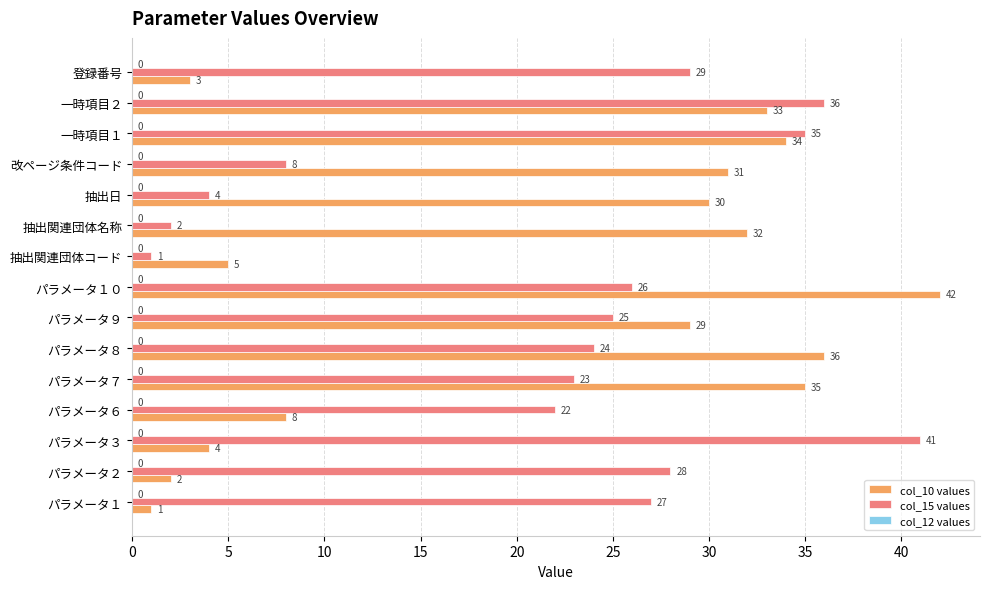

Rank the series by their maximum value, from highest to lowest.

col_10 values, col_15 values